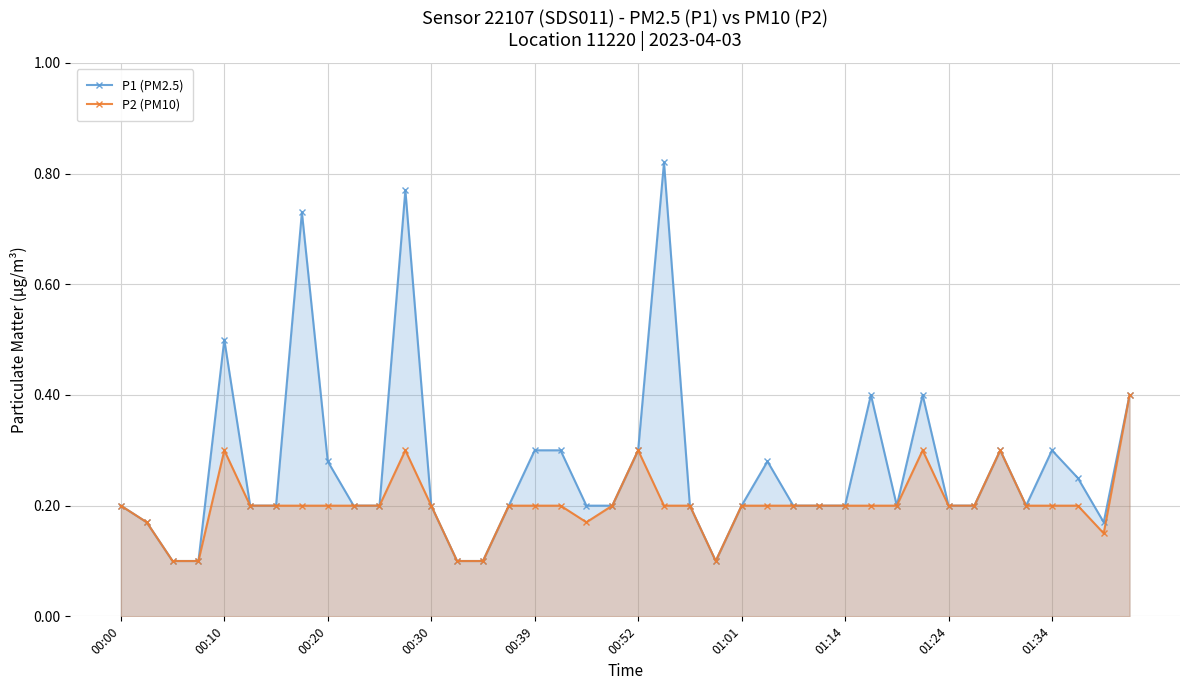

Which series has the largest total across all categories?

P1 (PM2.5)